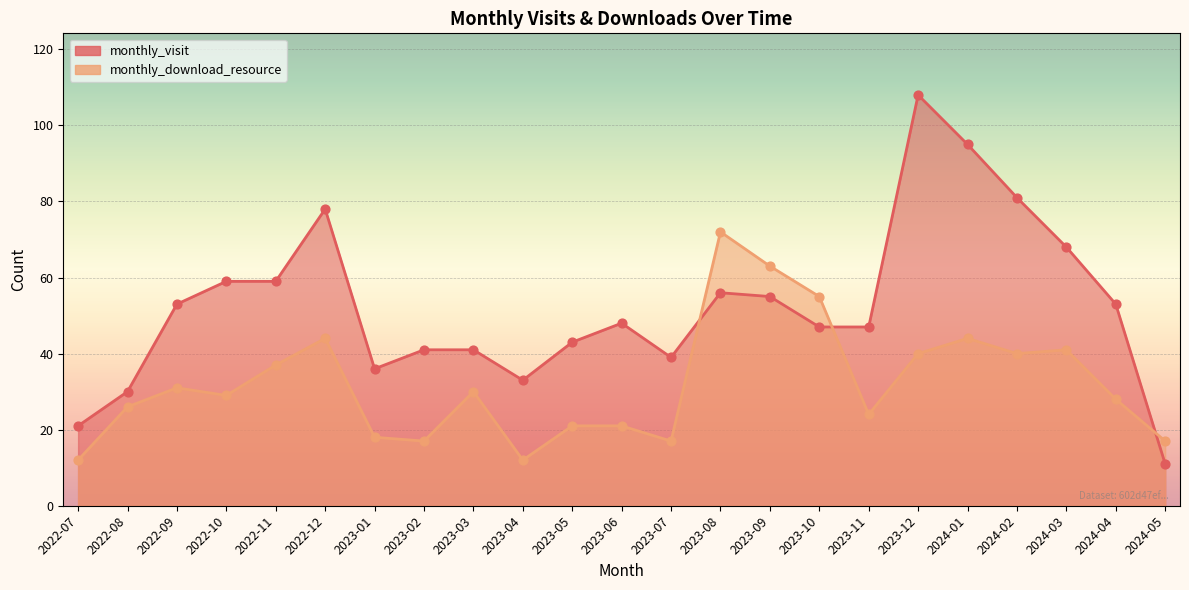

What is the total value across all series at 2022-08?

56